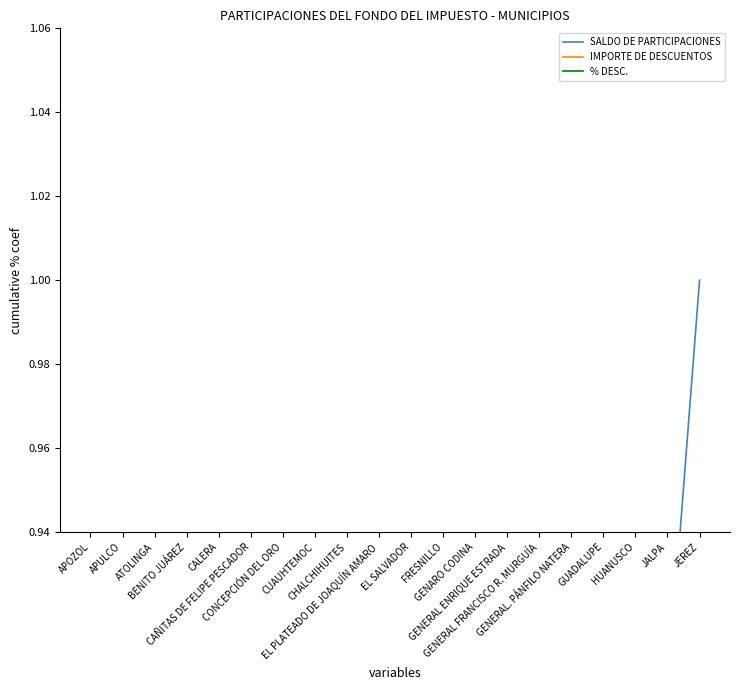

True or false: % DESC. and SALDO DE PARTICIPACIONES cross at least once.

False